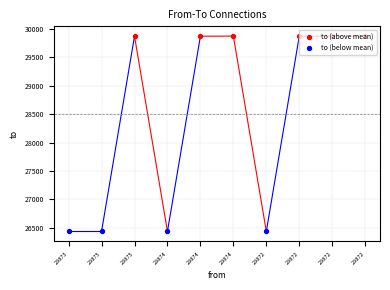

What is the change in value from 29875 to 29874?

+3438